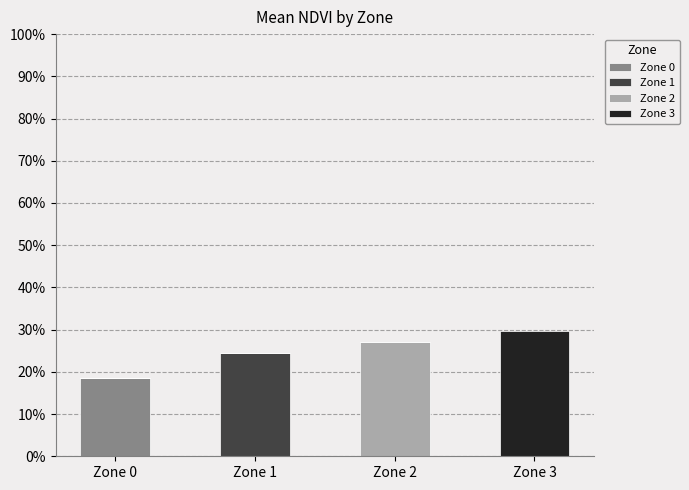

What is the total value across all series at Zone 2?

27.2